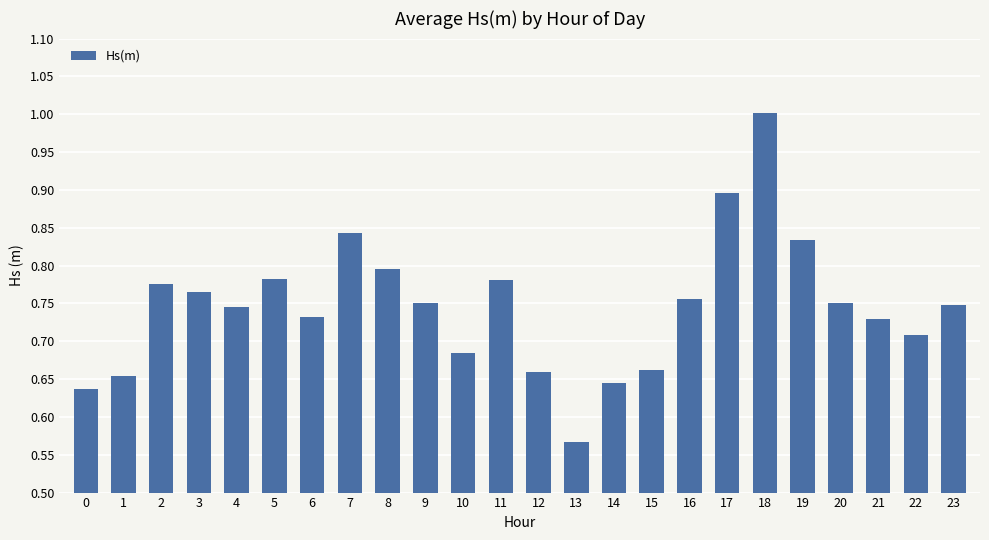

Which has a higher value, 23 or 22?

23